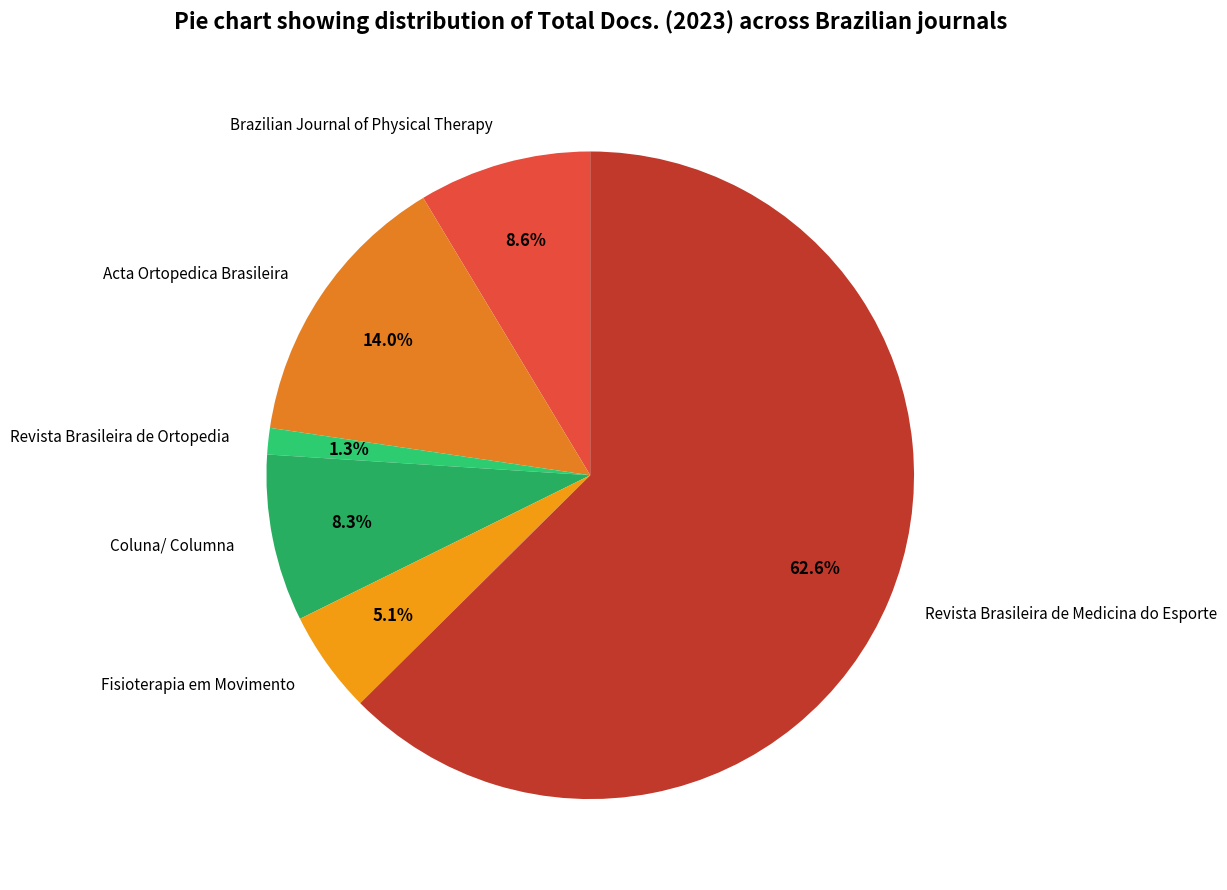

What percentage is NOT represented by Brazilian Journal of Physical Therapy?

91.4%